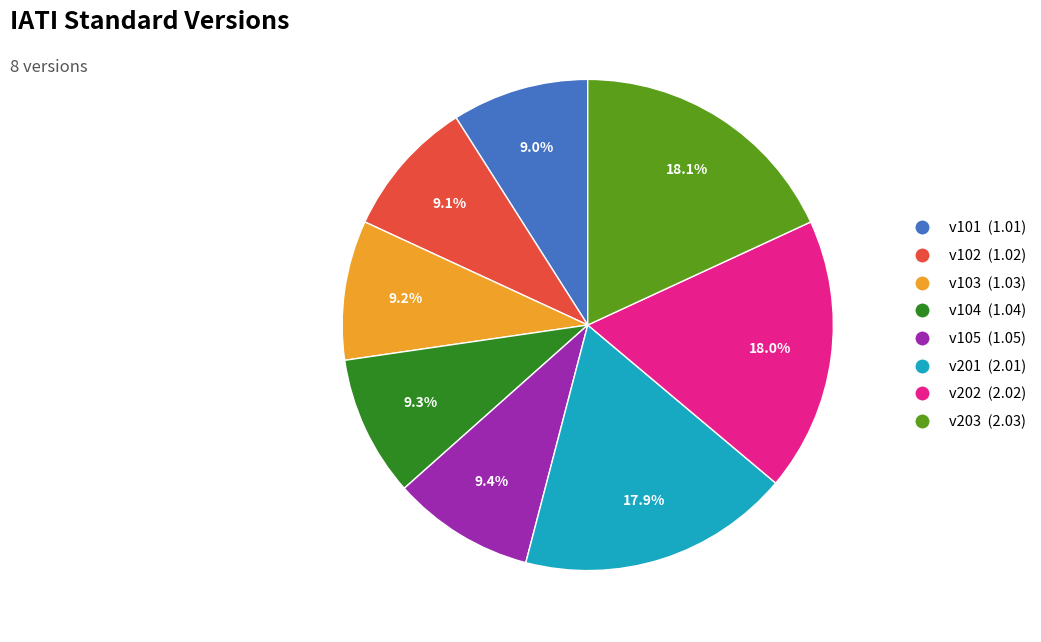

Is there a majority slice in this chart?

No